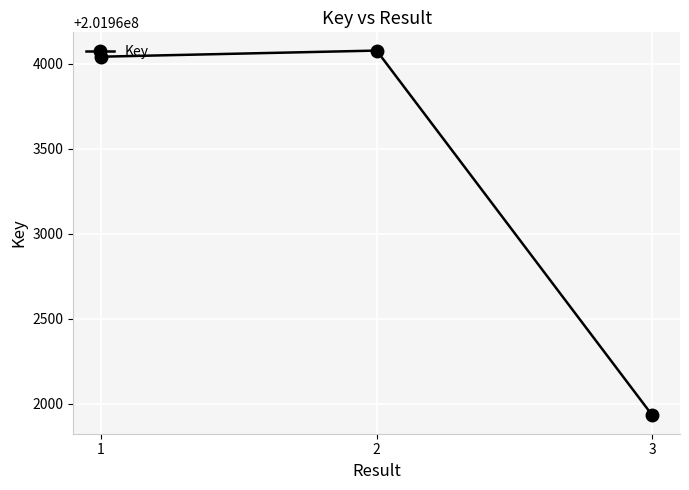

Read the value at 2, to the nearest 50.

201964100